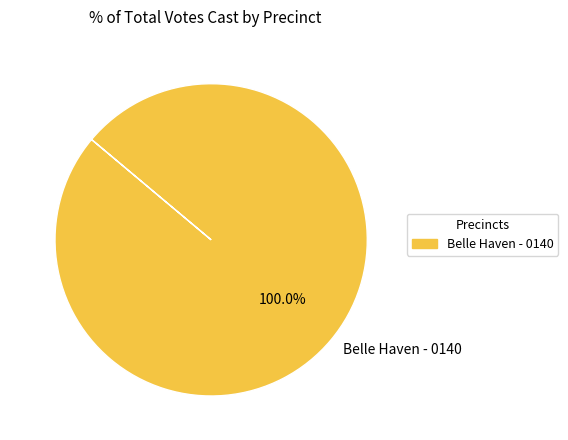

Rank the categories by value from highest to lowest.

Belle Haven - 0140